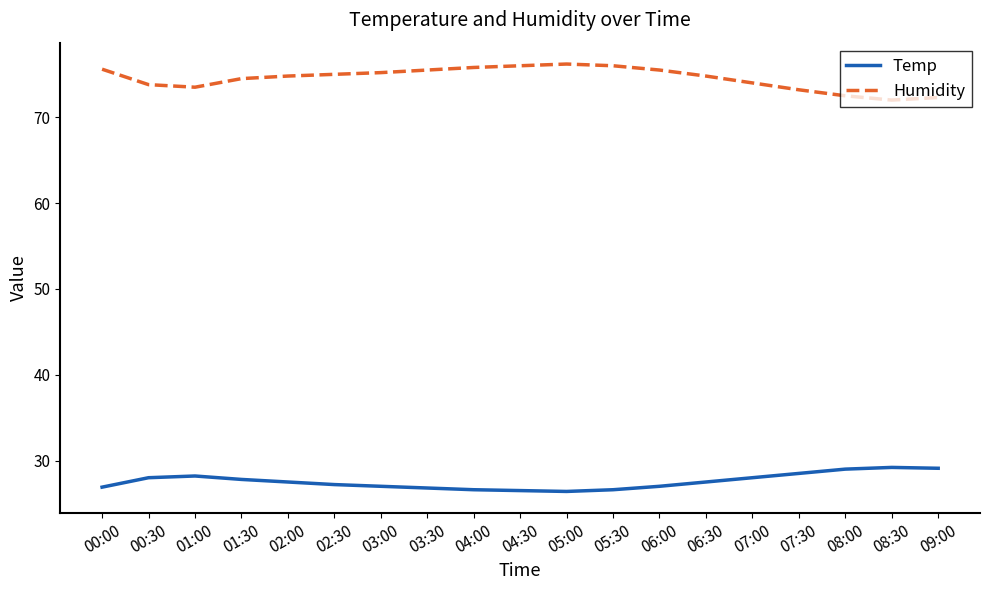

What position from the left is 00:30?

2